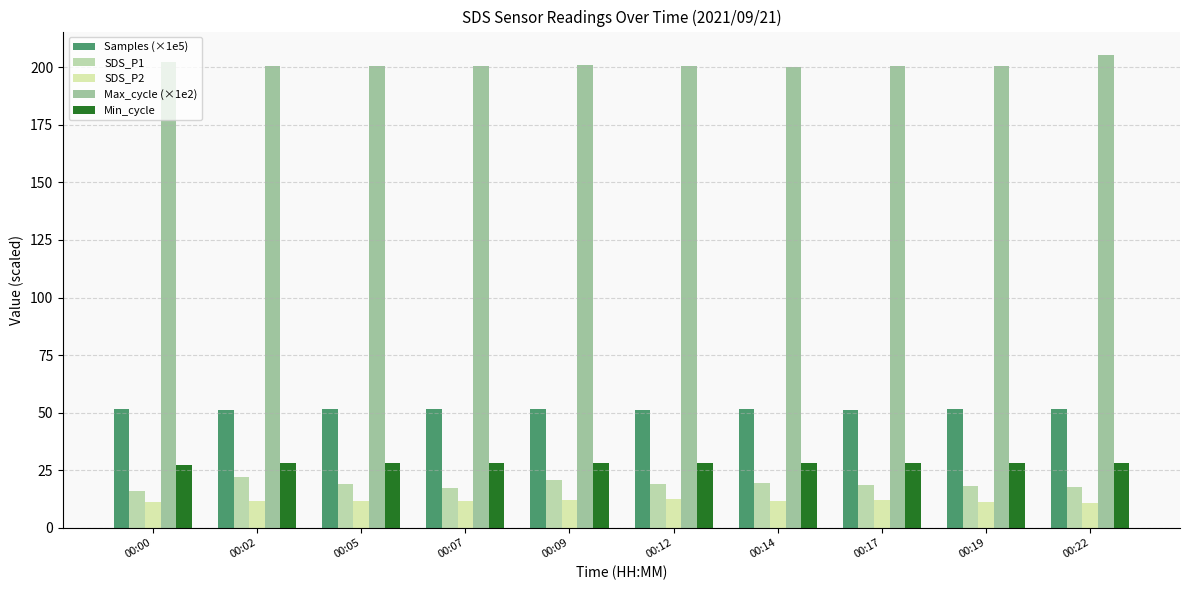

Rank the series by their maximum value, from highest to lowest.

Max_cycle (×1e2), Samples (×1e5), Min_cycle, SDS_P1, SDS_P2